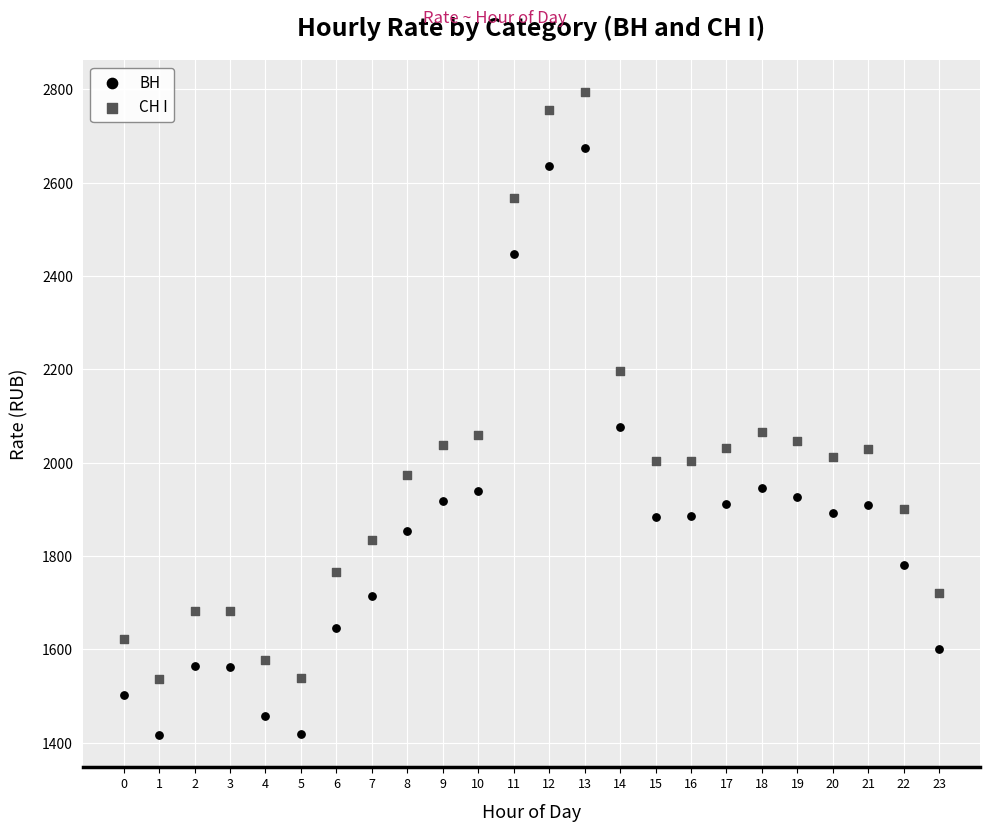

Which series contains the highest Y value?

СН I